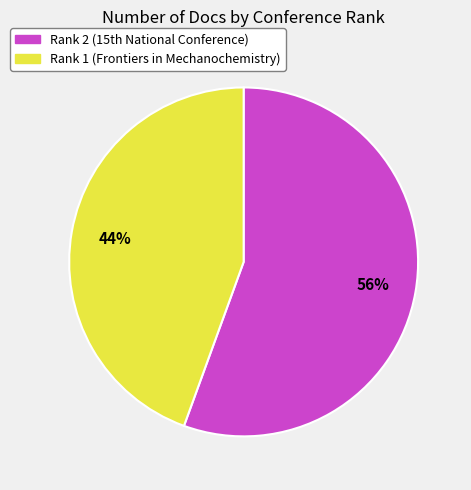

Which category has the smallest portion of the pie?

Rank 1 (Frontiers in Mechanochemistry)